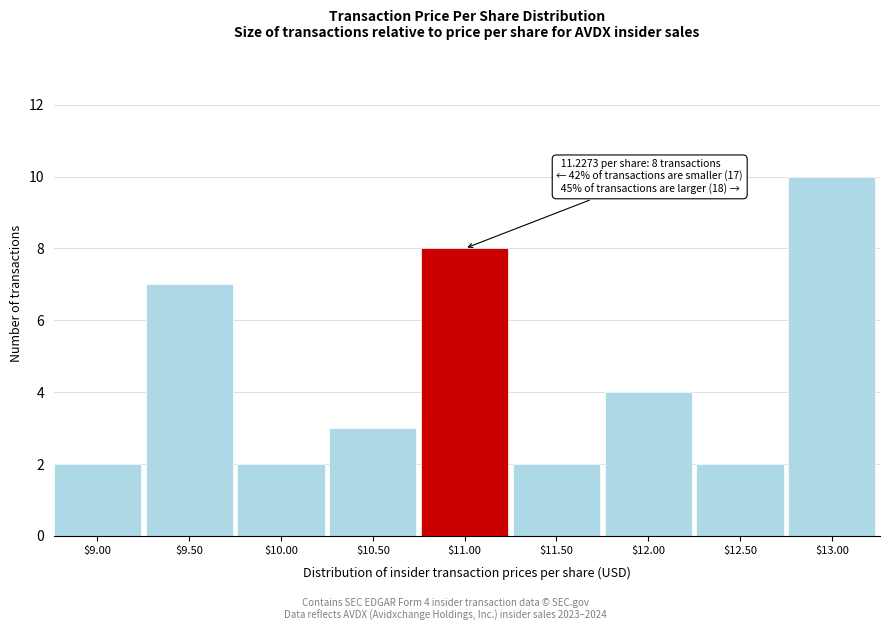

Reading left to right, transcribe all the data shown in this chart.

2	7	2	3	8	2	4	2	10